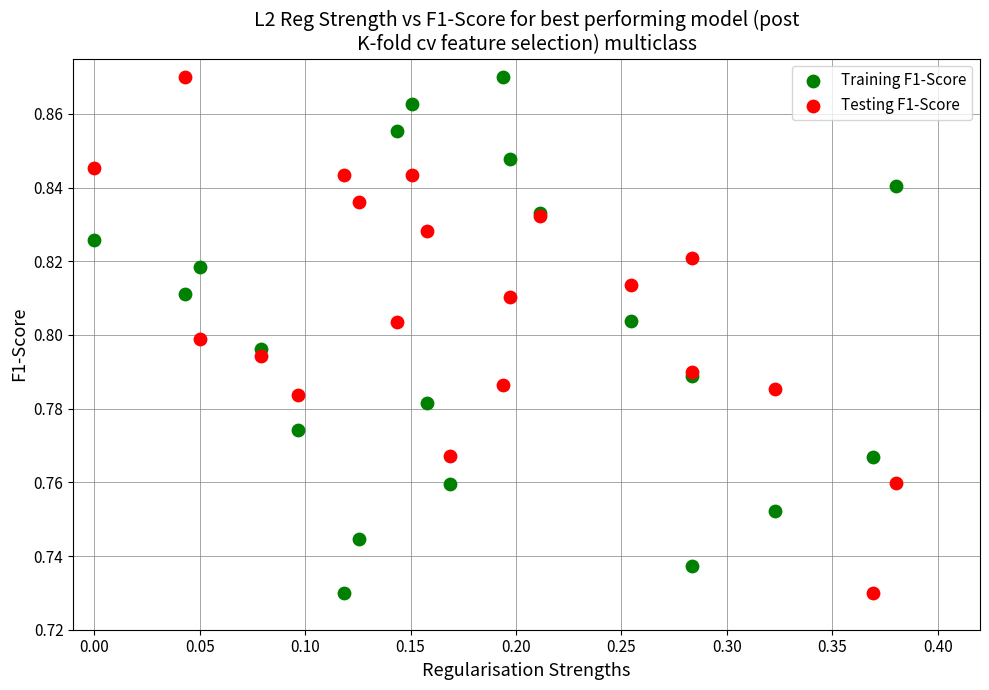

What is the X range (max minus min) for the scatter plot?

0.4